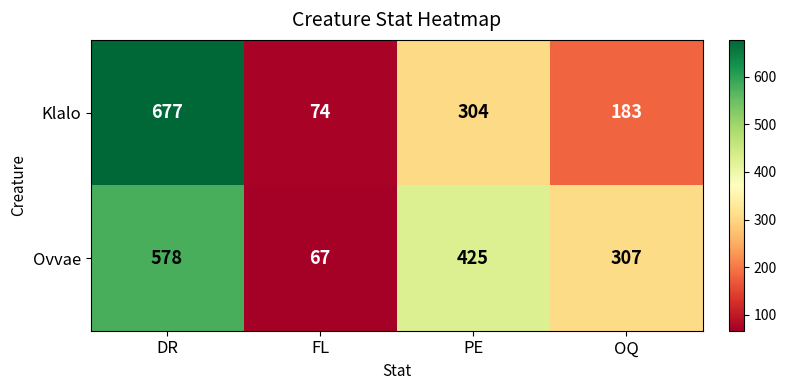

What is the minimum value shown in the chart?

67